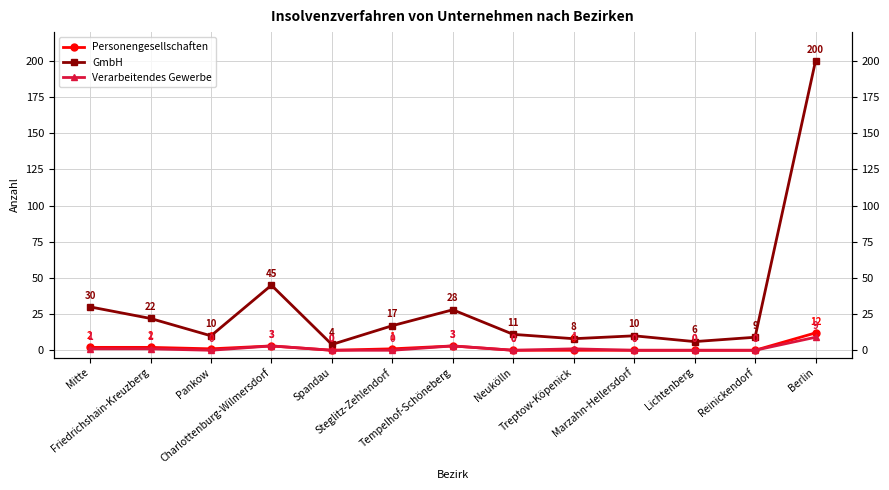

Rank the categories by GmbH value from highest to lowest.

Berlin, Charlottenburg-Wilmersdorf, Mitte, Tempelhof-Schöneberg, Friedrichshain-Kreuzberg, Steglitz-Zehlendorf, Neukölln, Pankow, Marzahn-Hellersdorf, Reinickendorf, Treptow-Köpenick, Lichtenberg, Spandau